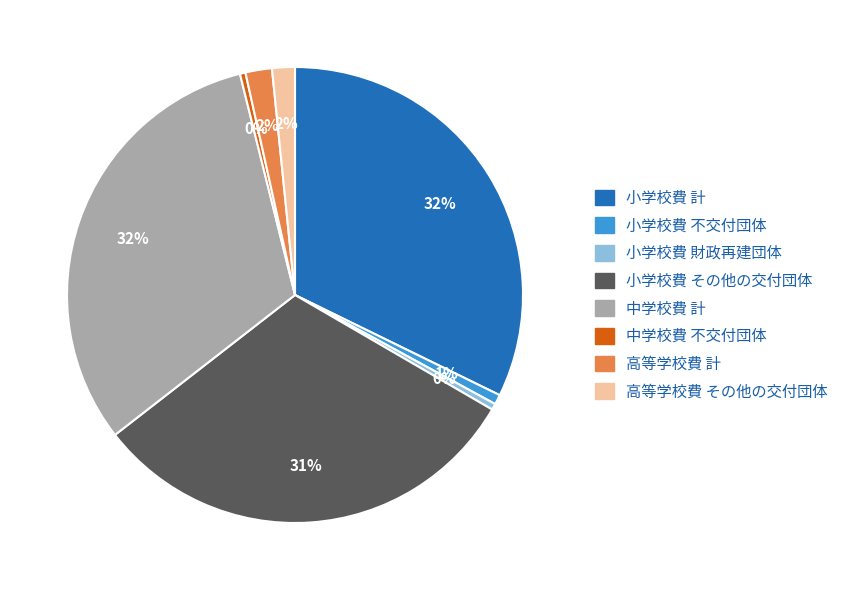

Count the number of slices in the pie.

8